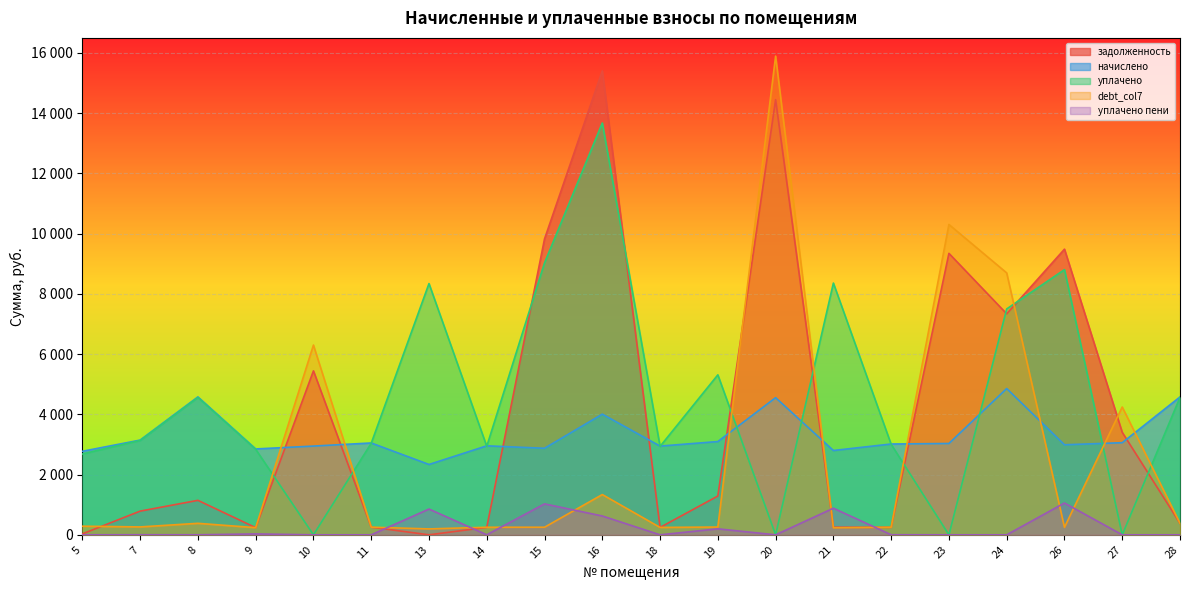

What is the maximum value shown in the chart?

15895.0